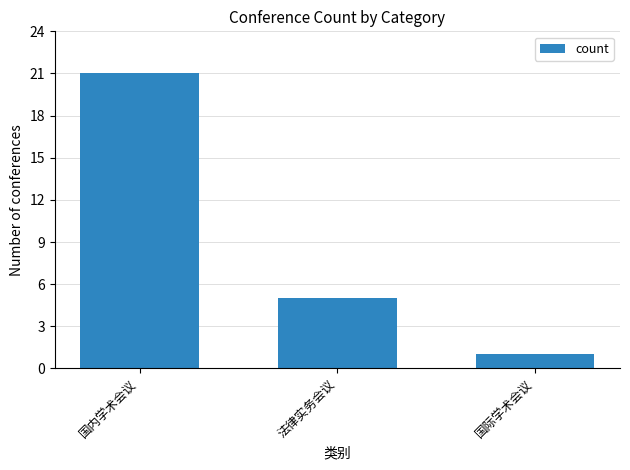

The value at 国际学术会议 is 1. True or false?

True